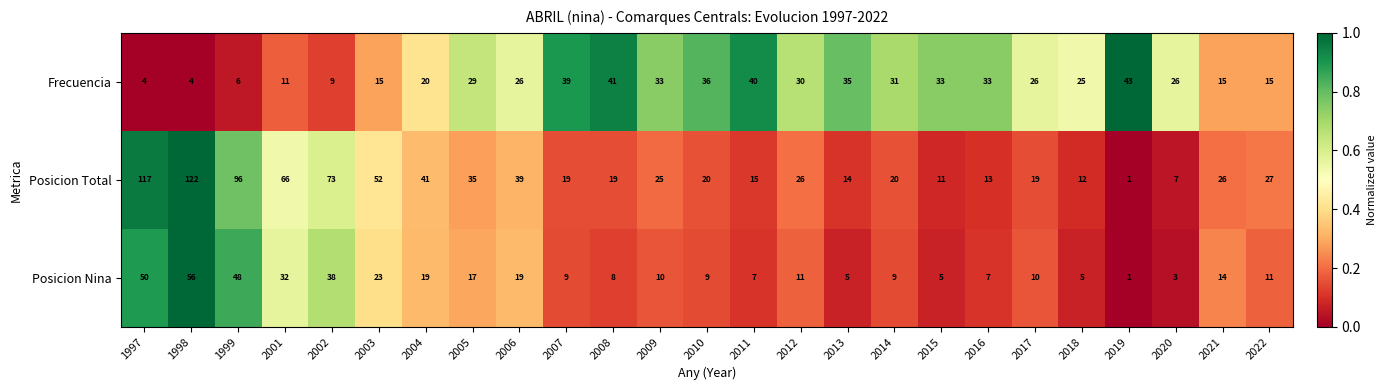

Is it true that Frecuencia equals 25 at 2021?

False